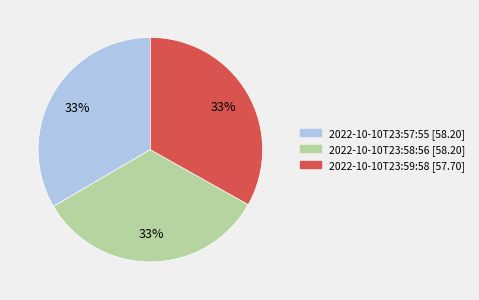

Is there a majority slice in this chart?

No